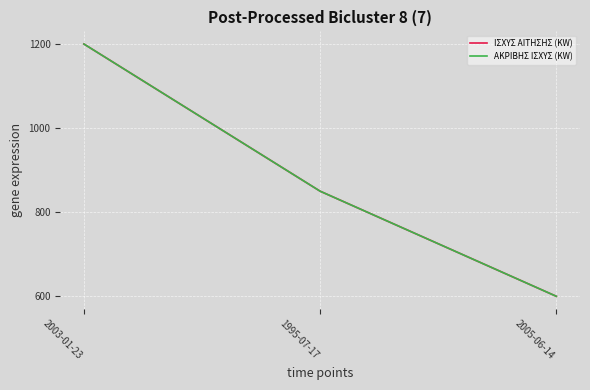

What is the sum of the ΙΣΧΥΣ ΑΙΤΗΣΗΣ (KW) values at 2005-06-14 and 1995-07-17?

1450